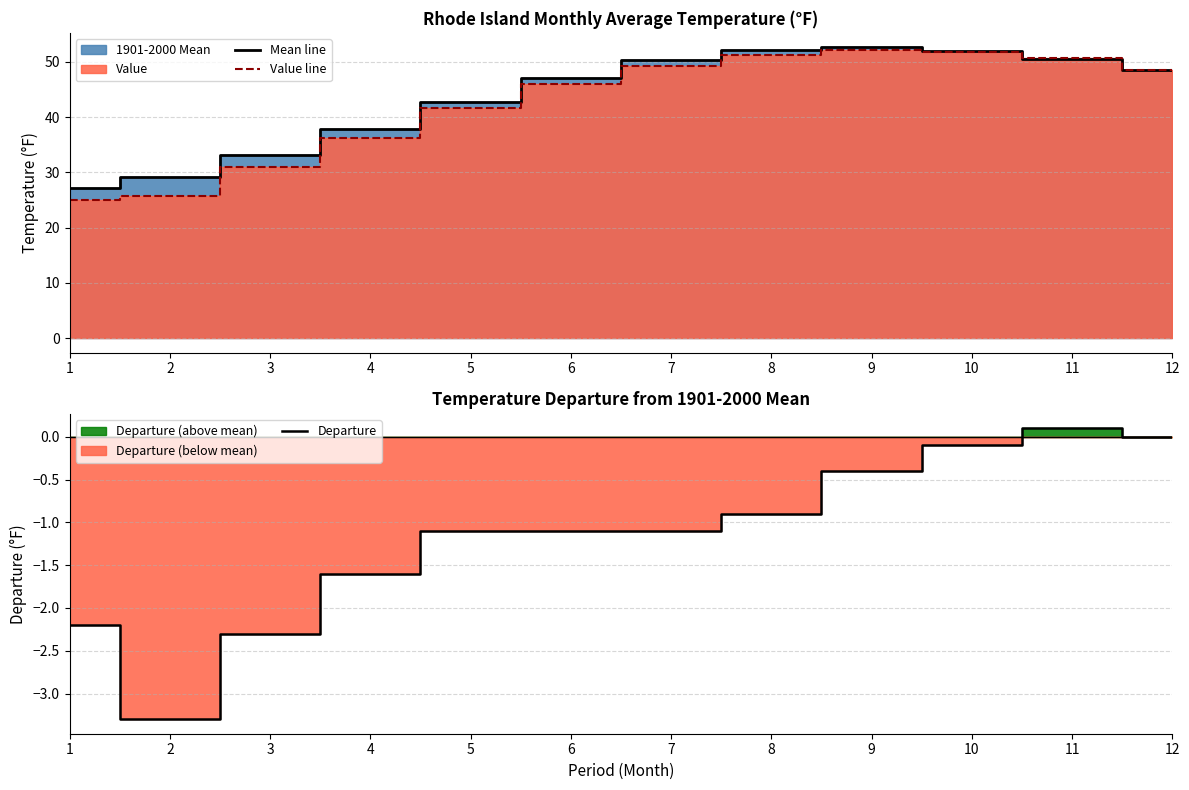

True or false: Departure and Value line cross at least once.

False